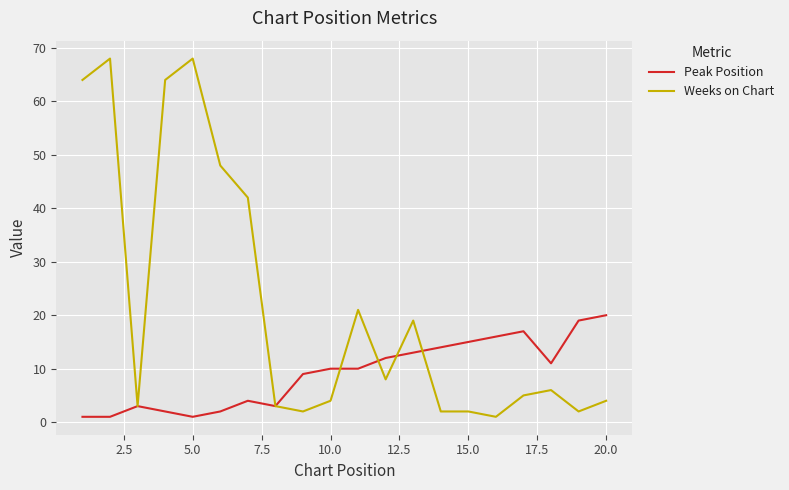

Rank the series by their maximum value, from highest to lowest.

Weeks on Chart, Peak Position